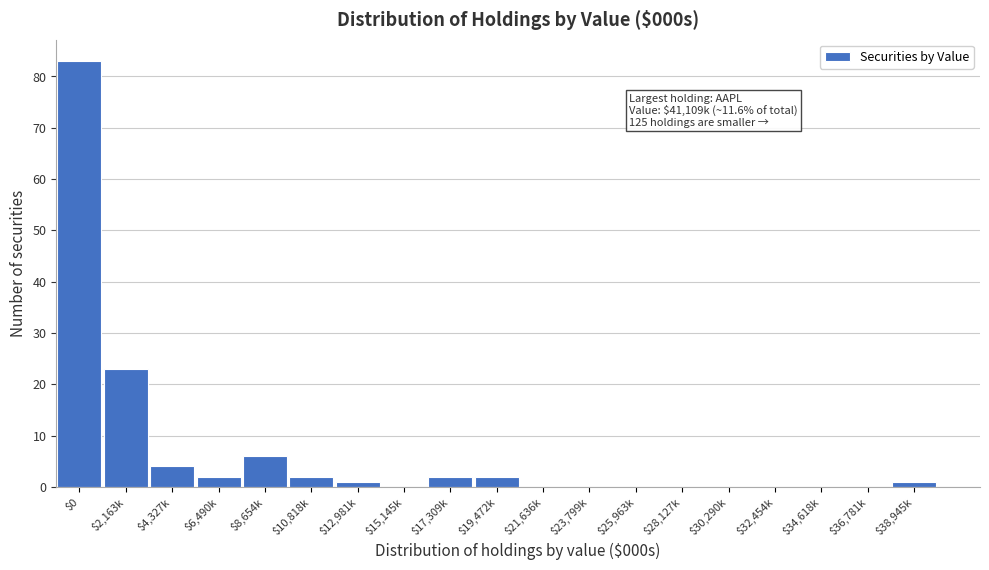

At which category does the chart reach its peak across all series?

$0